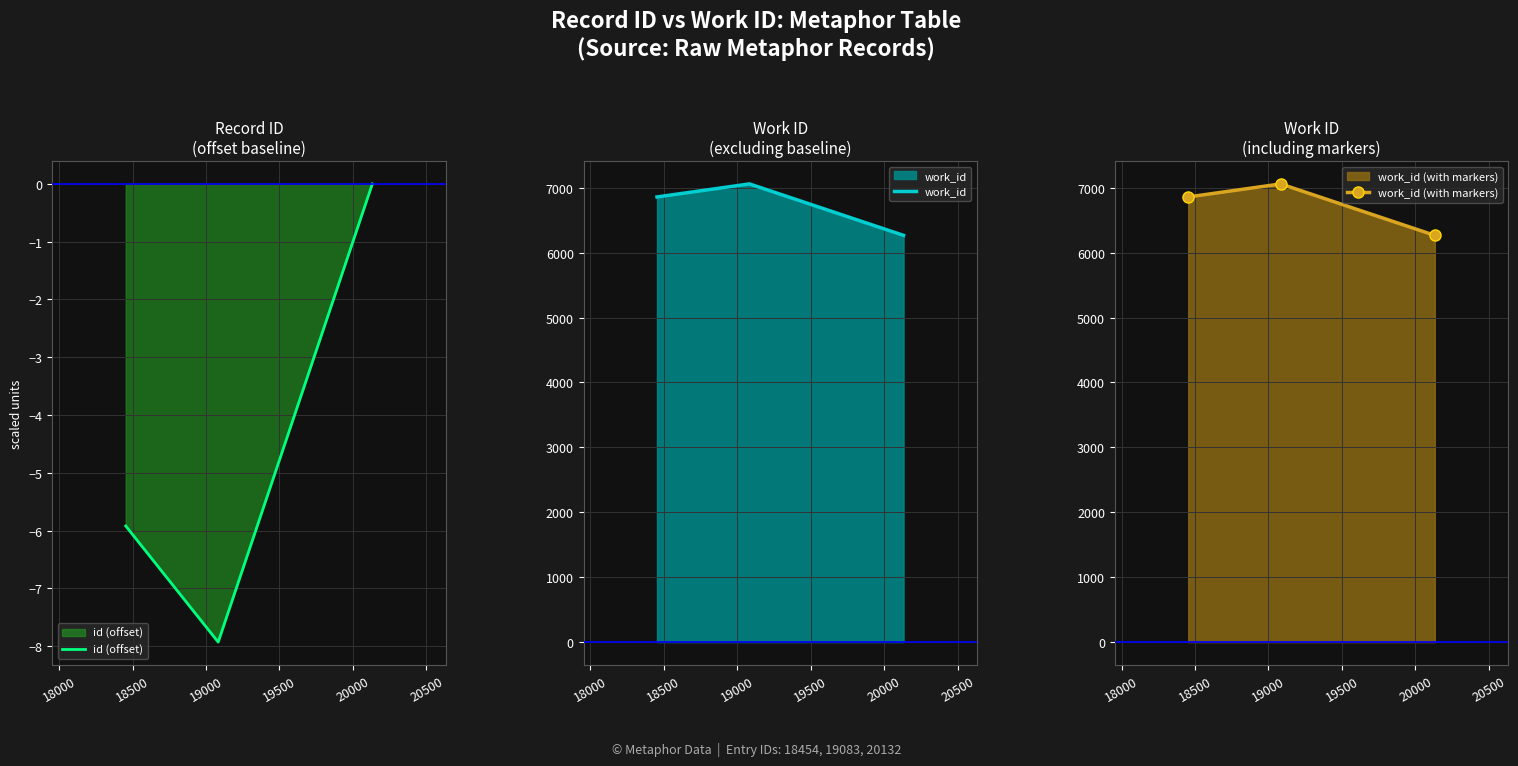

What is the value of the work_id (with markers) point at the 2nd from the left?

7060